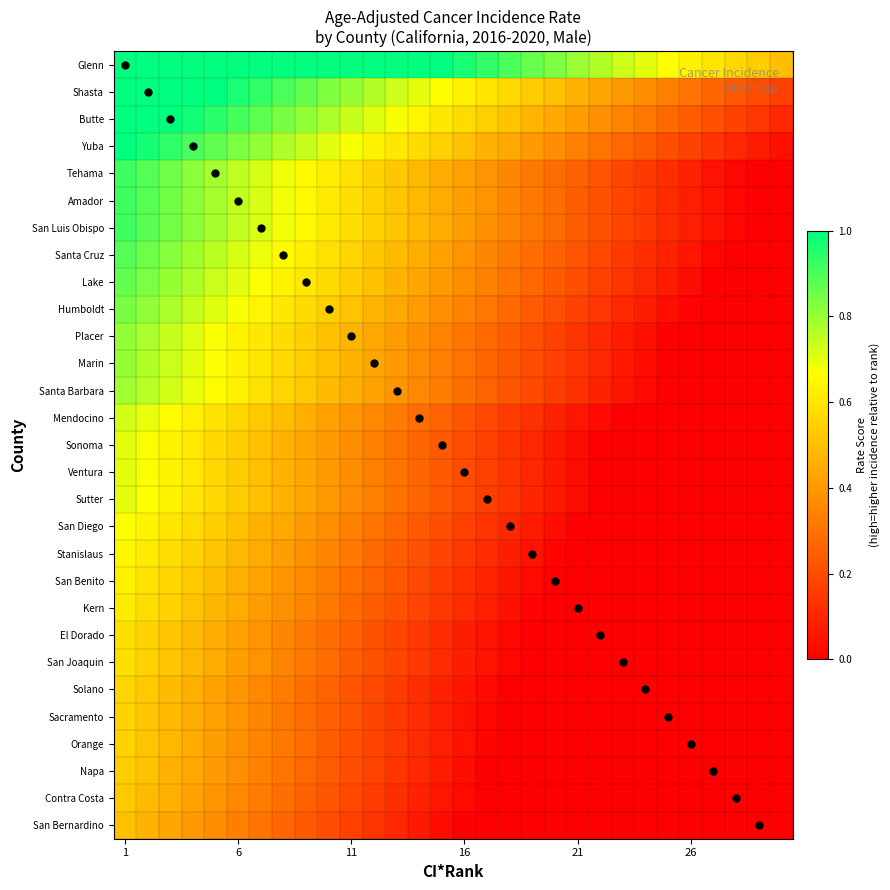

At how many categories does at least one series exceed 0?

30